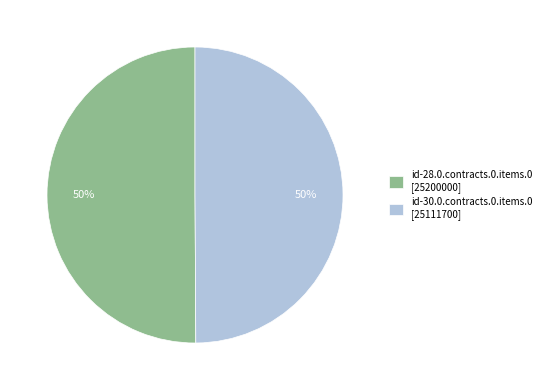

To the nearest percent, what portion does id-30.0.contracts.0.items.0 [25111700] represent?

50%